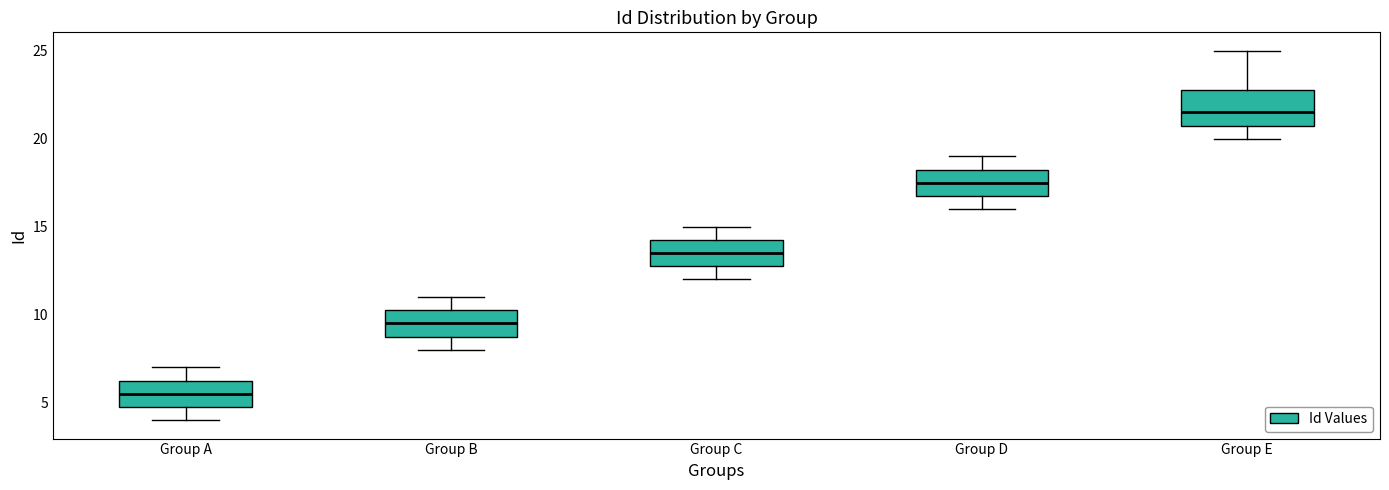

Which box has the highest median line?

Group E